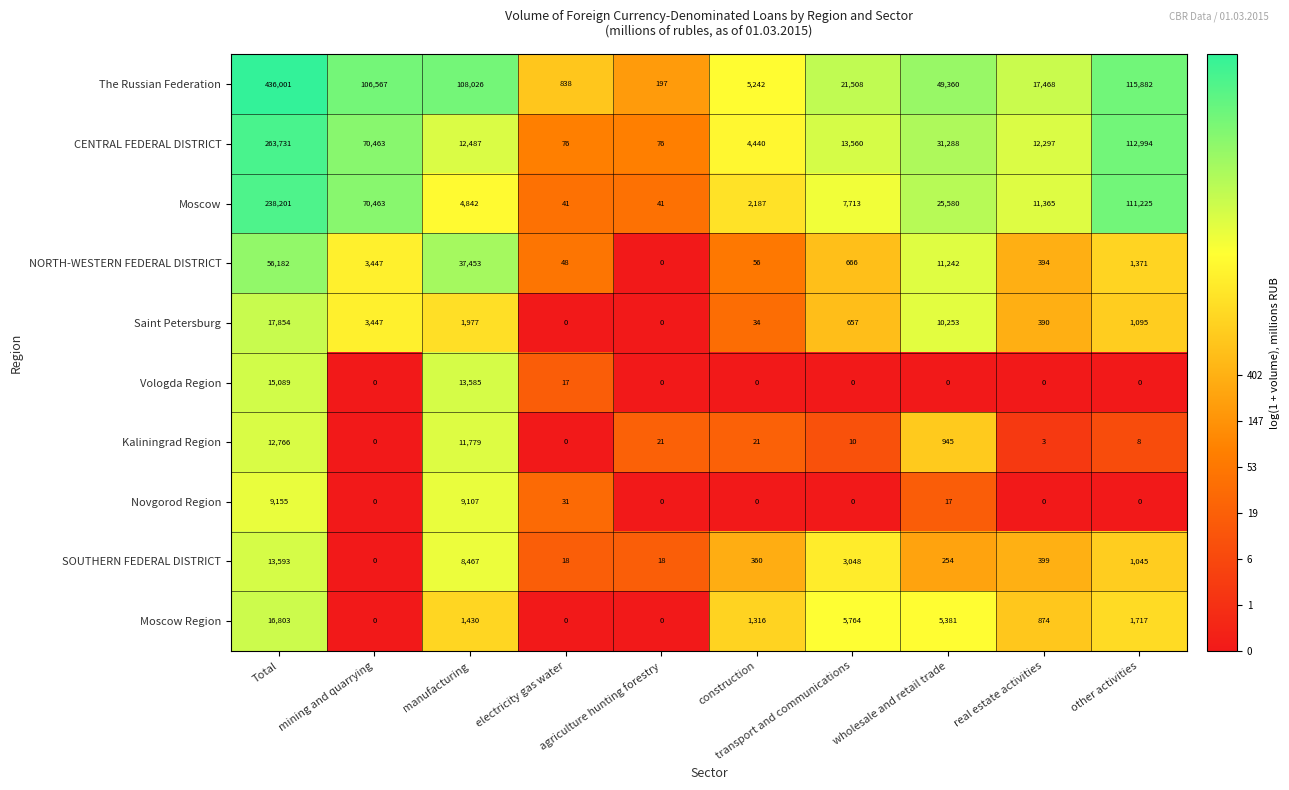

List the series in order of their peak value, highest first.

The Russian Federation, CENTRAL FEDERAL DISTRICT, Moscow, NORTH-WESTERN FEDERAL DISTRICT, Saint Petersburg, Moscow Region, Vologda Region, SOUTHERN FEDERAL DISTRICT, Kaliningrad Region, Novgorod Region